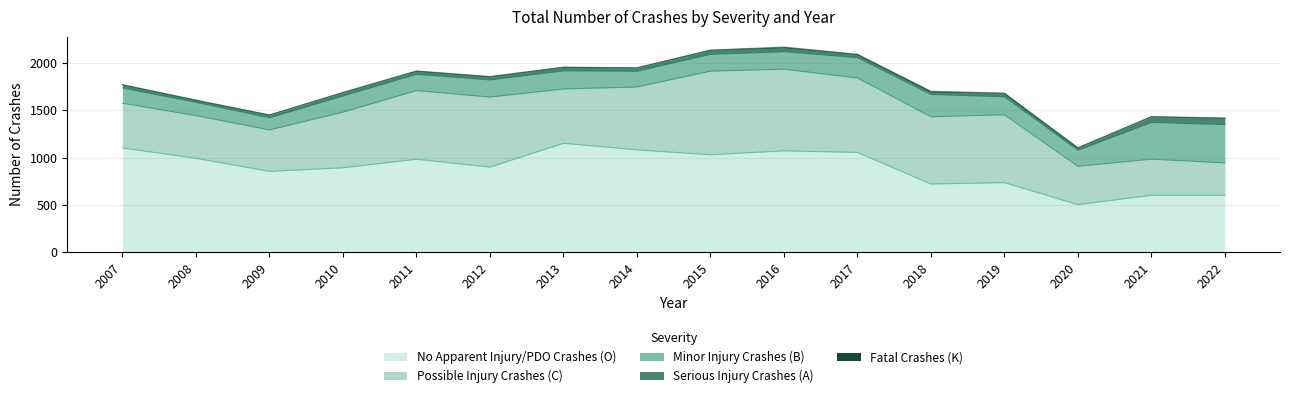

What is the total value across all series at 2011?

1913